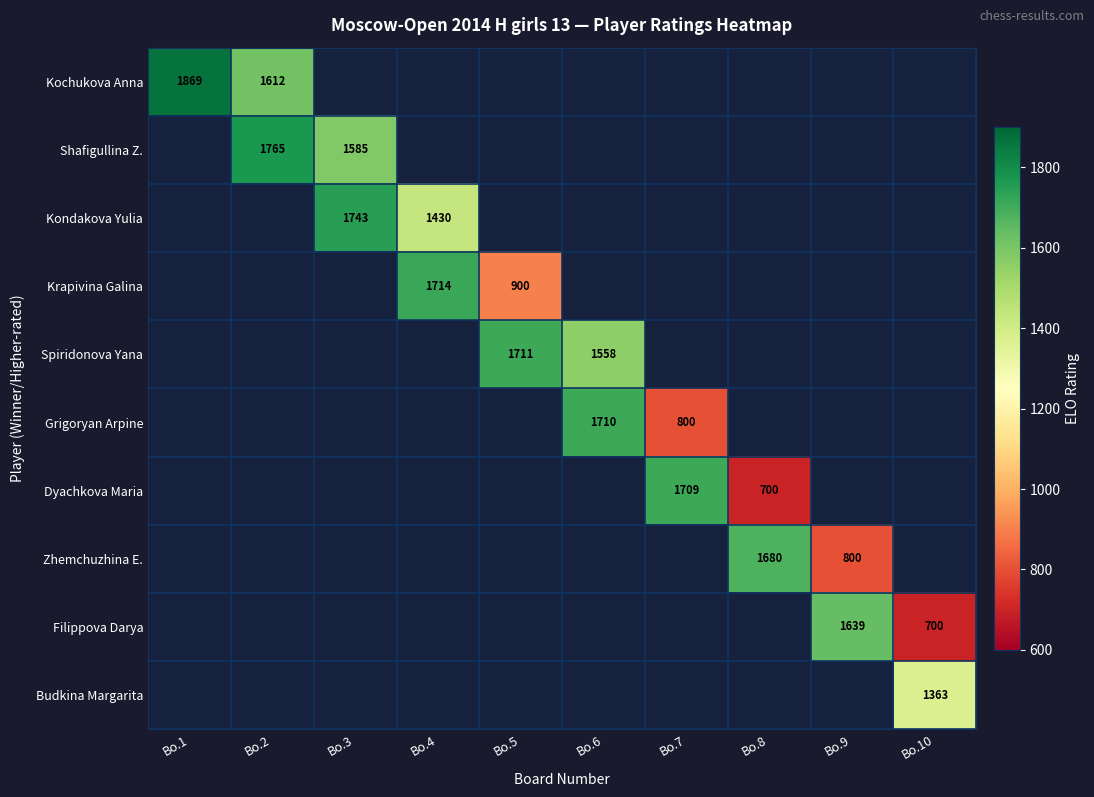

Count the number of data series in this chart.

10